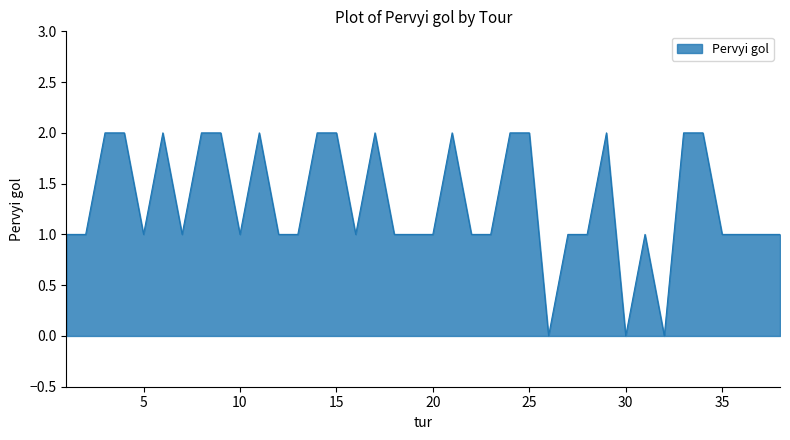

How many lines are shown in the chart?

1